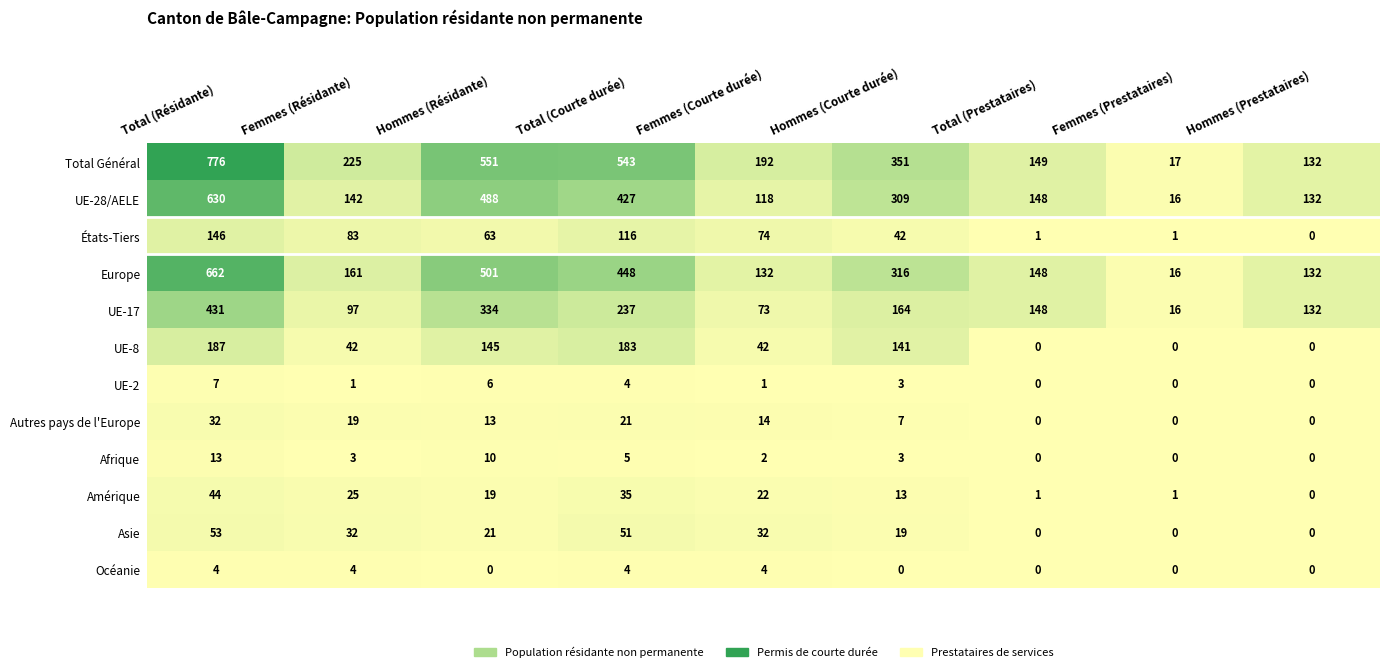

What is the difference between the maximum and minimum values in the UE-8 series?

187